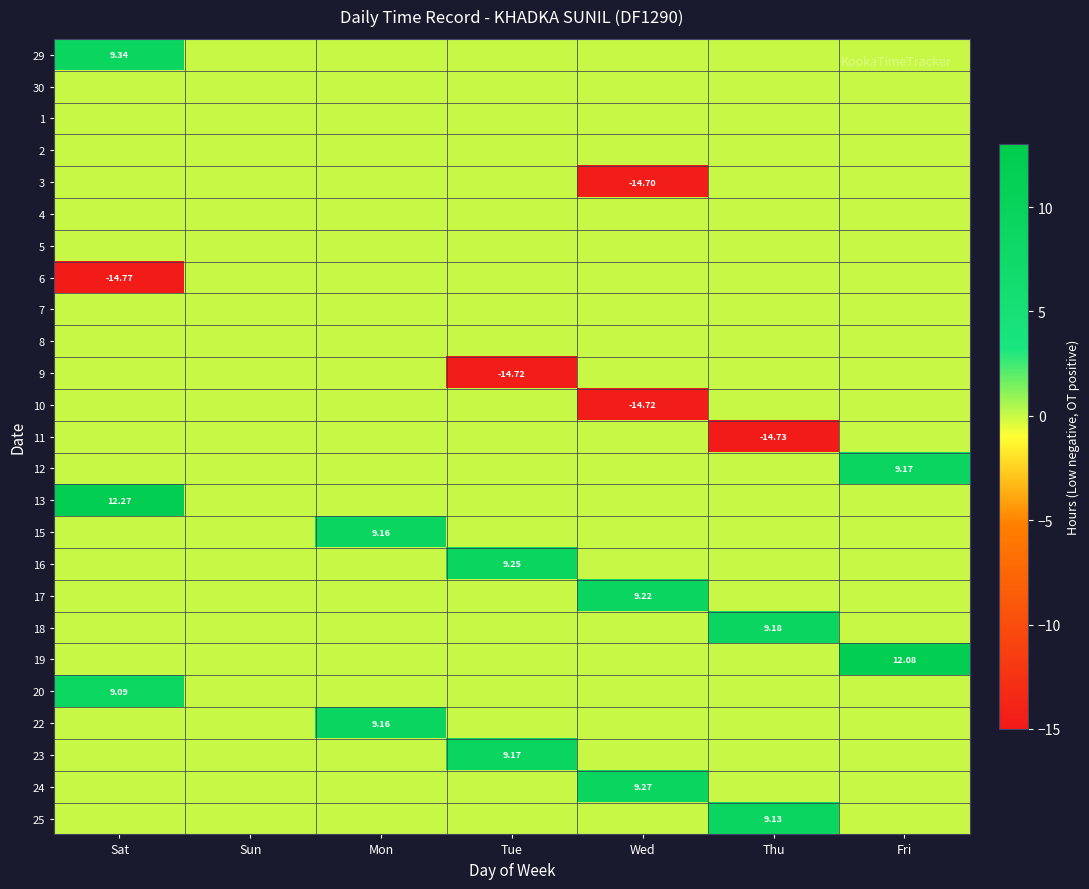

The 16 series shows -3.0 at Mon. True or false?

False